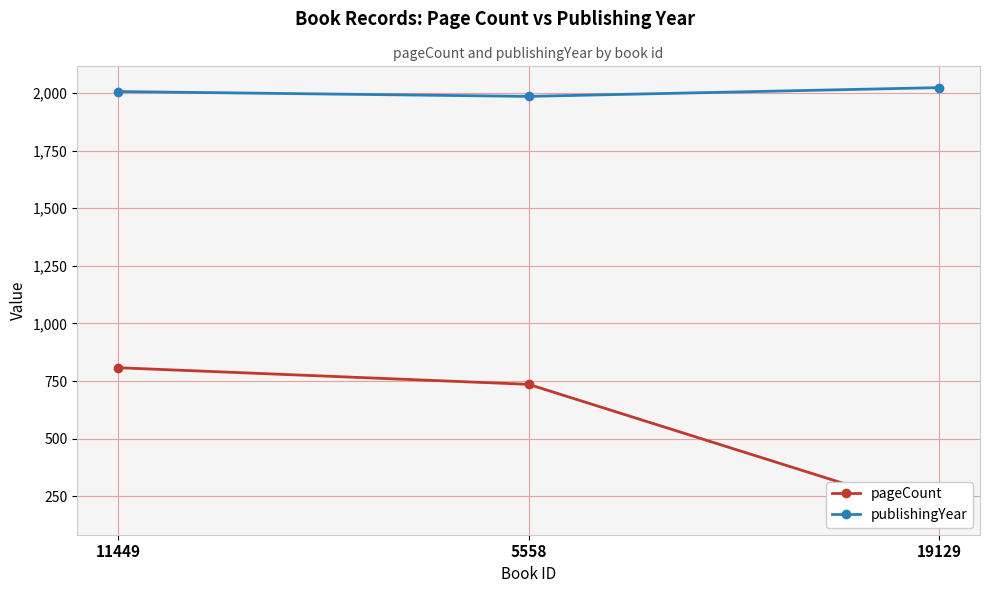

At how many categories does at least one series exceed 878?

3